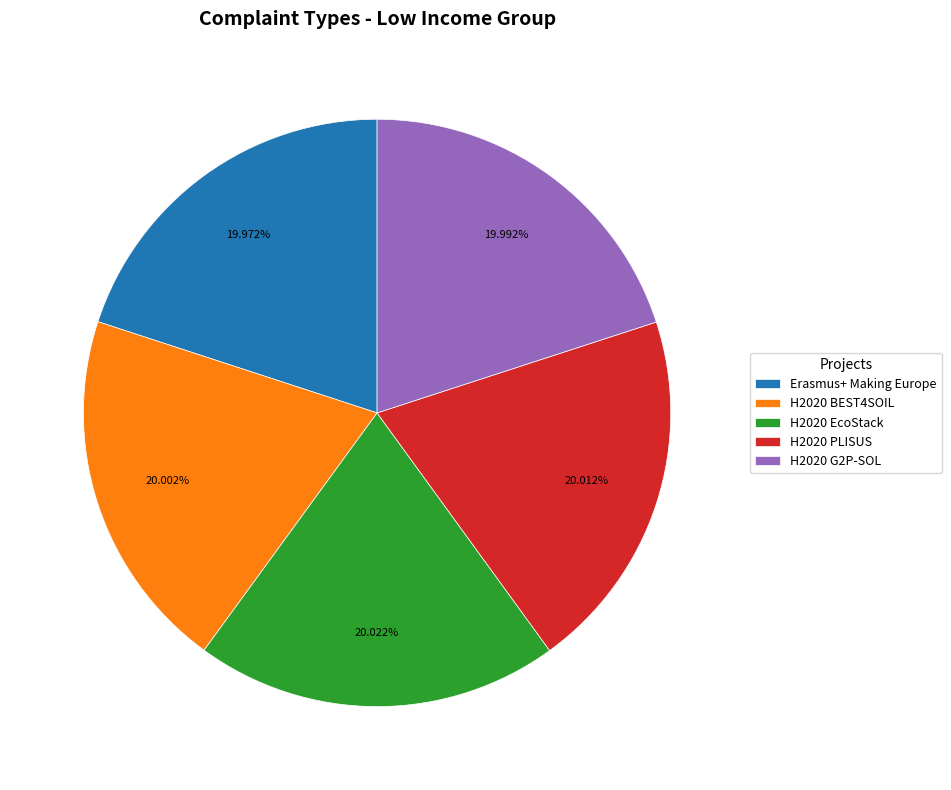

What is the ratio of the value at H2020 EcoStack to the value at H2020 PLISUS?

1.0